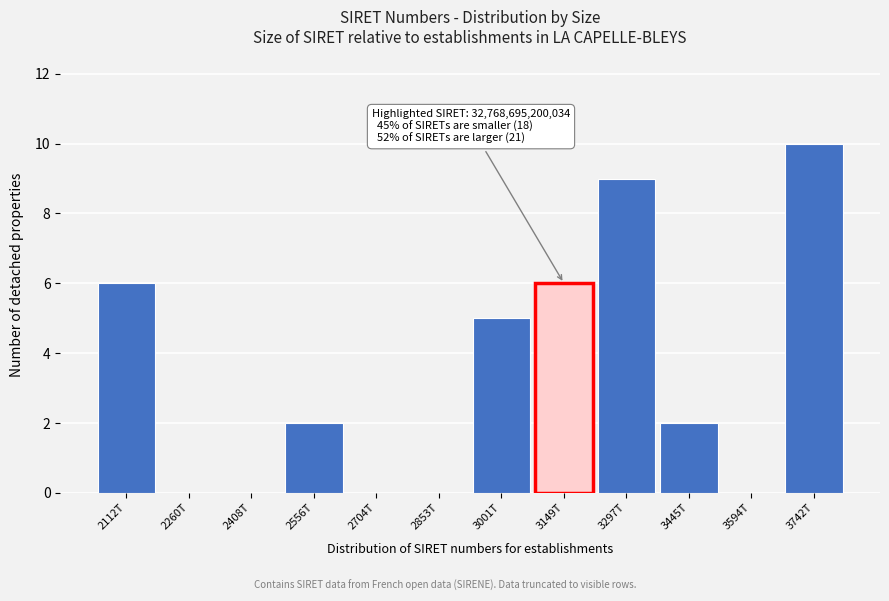

Reading left to right, list all the values displayed in this chart.

2112T=6	2260T=0	2408T=0	2556T=2	2704T=0	2853T=0	3001T=5	3149T=6	3297T=9	3445T=2	3594T=0	3742T=10